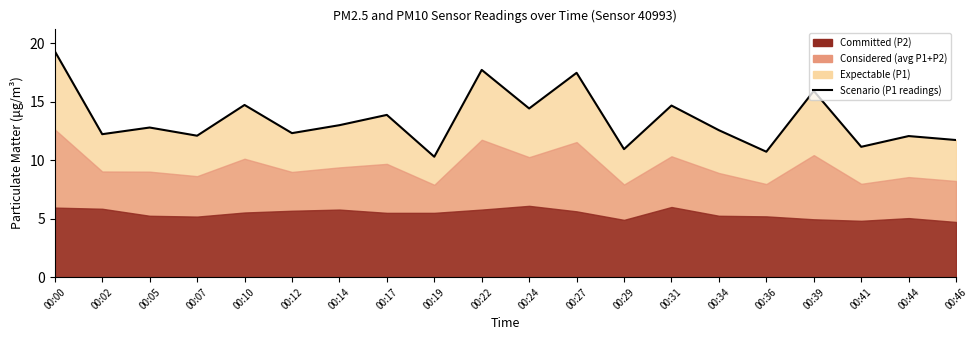

What is the value of the 17th point from the left?

15.9